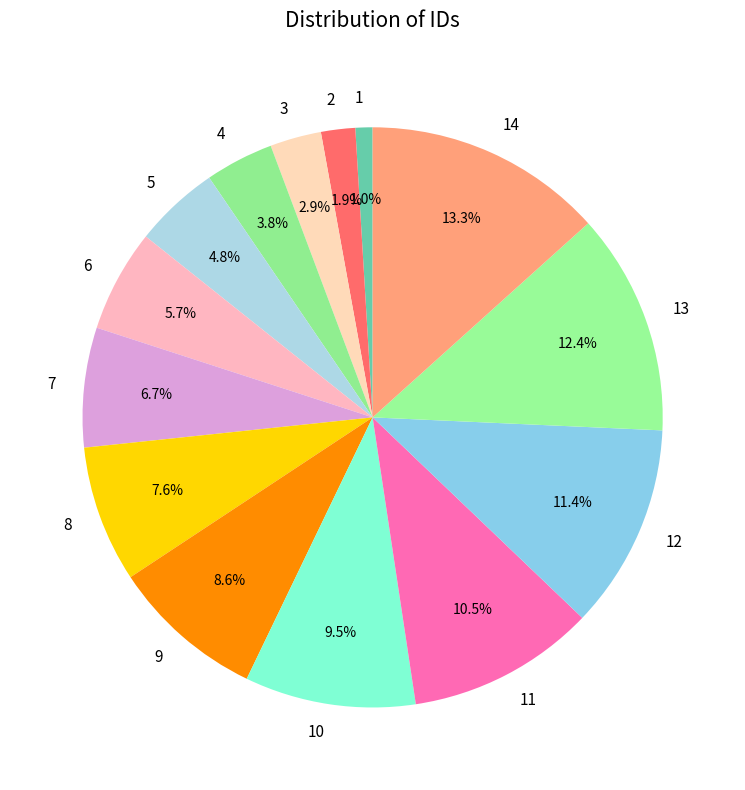

To the nearest percent, what is the average slice percentage?

7%